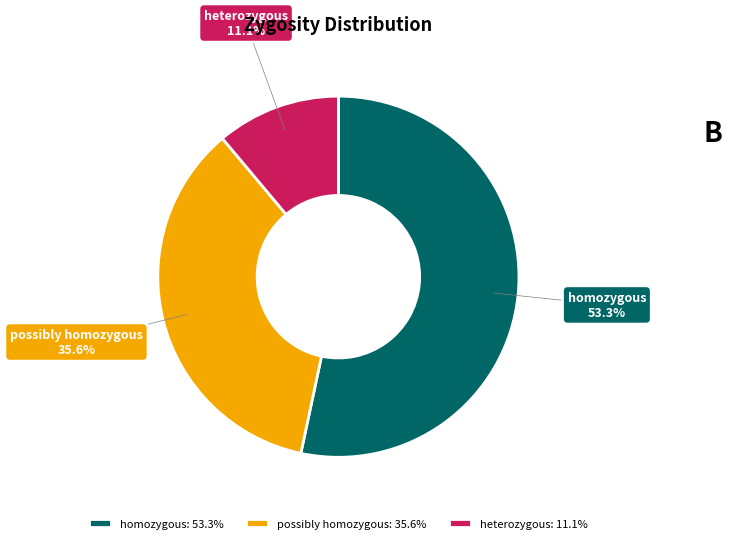

To the nearest percent, what is the combined percentage of homozygous and heterozygous?

64%